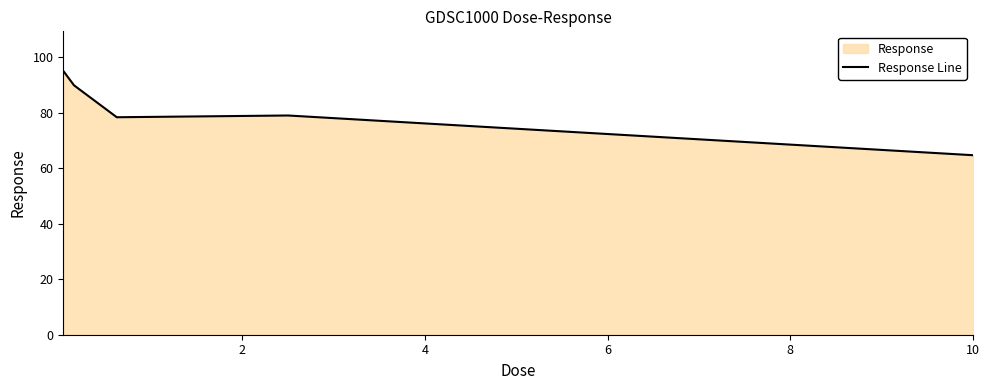

What is the average value?

81.3